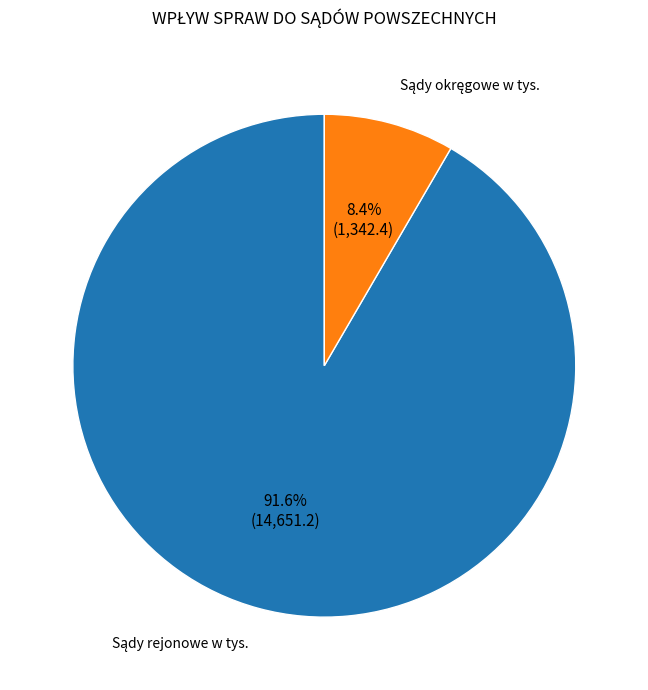

Is there a majority slice in this chart?

Yes